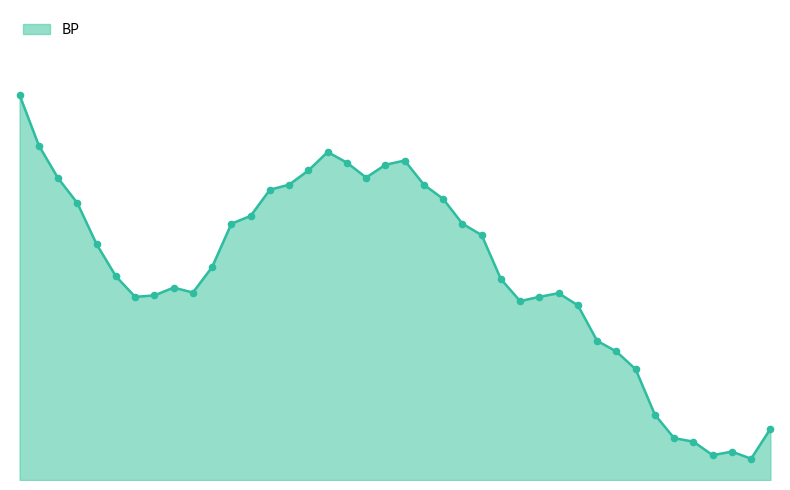

Does the chart have visible grid lines?

No